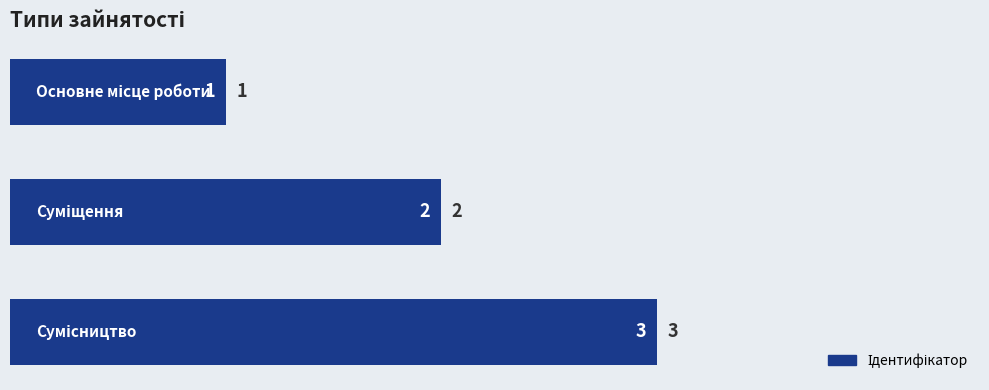

Count the values in the range 1 to 3.

3